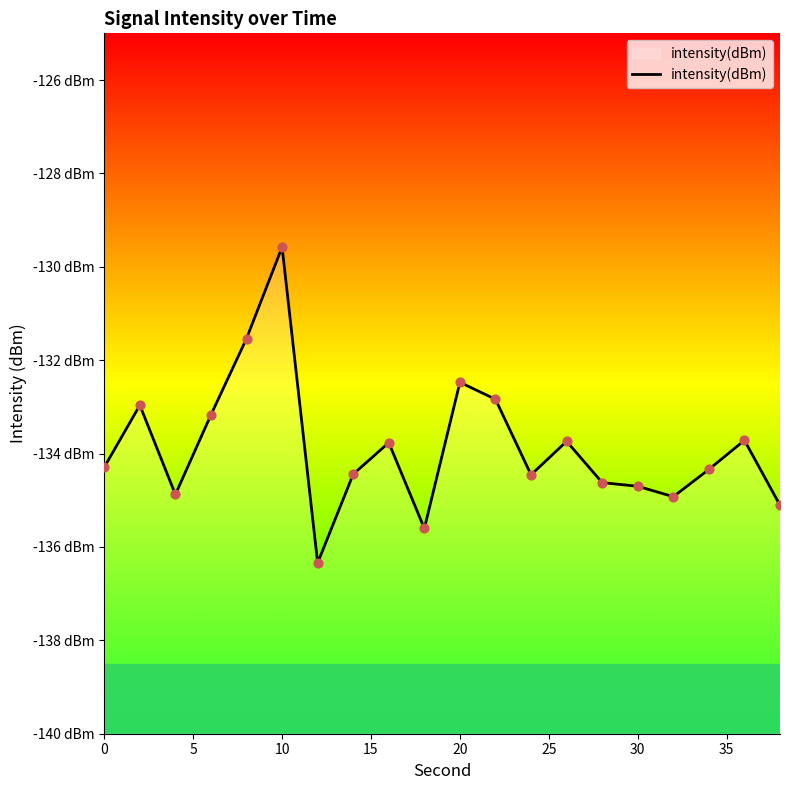

Between 25 and 40, which is larger?

25